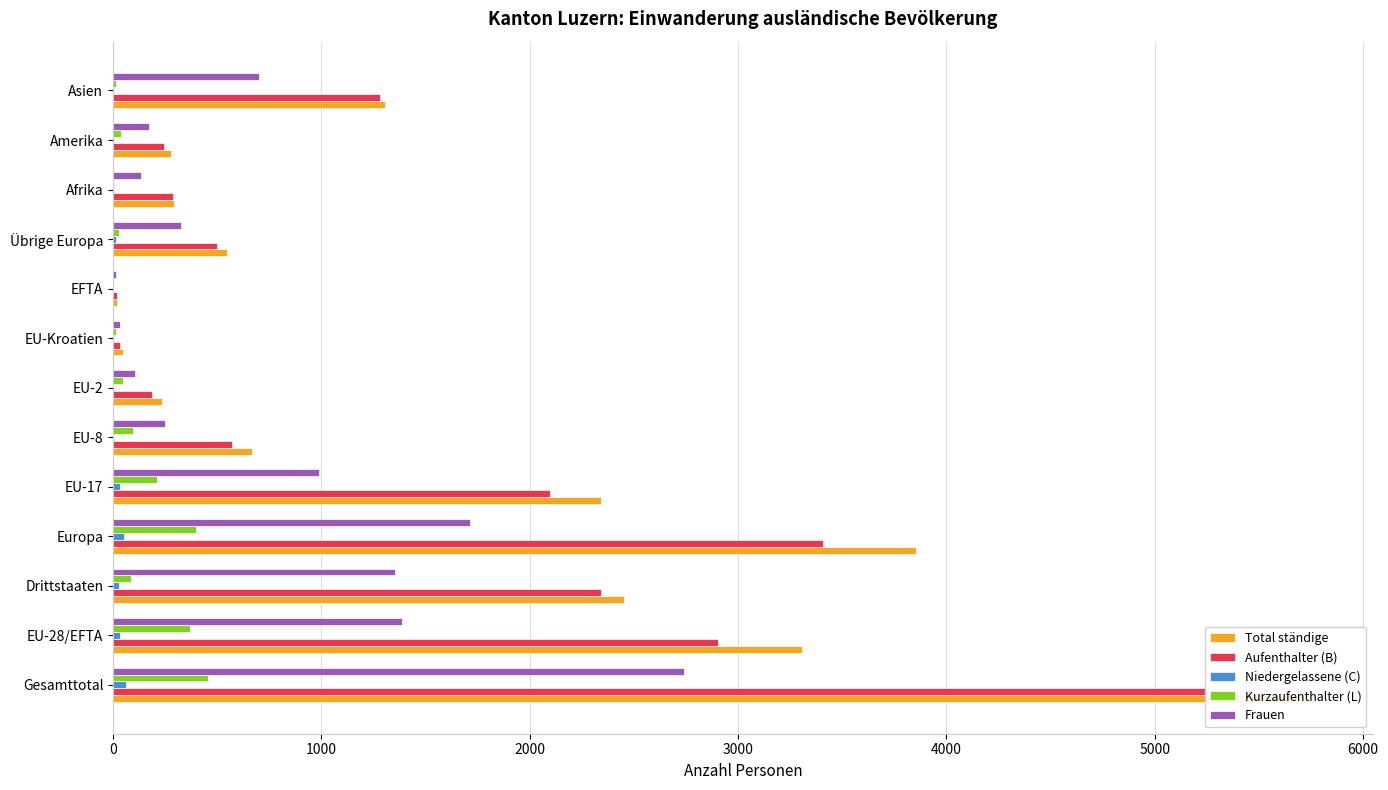

How many categories are shown in the chart?

13